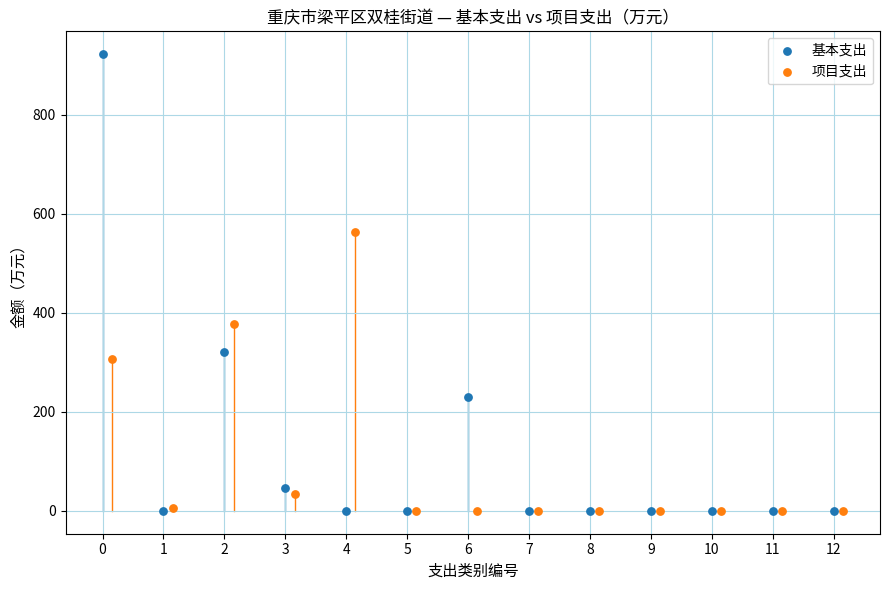

Which series reaches the maximum Y coordinate?

基本支出